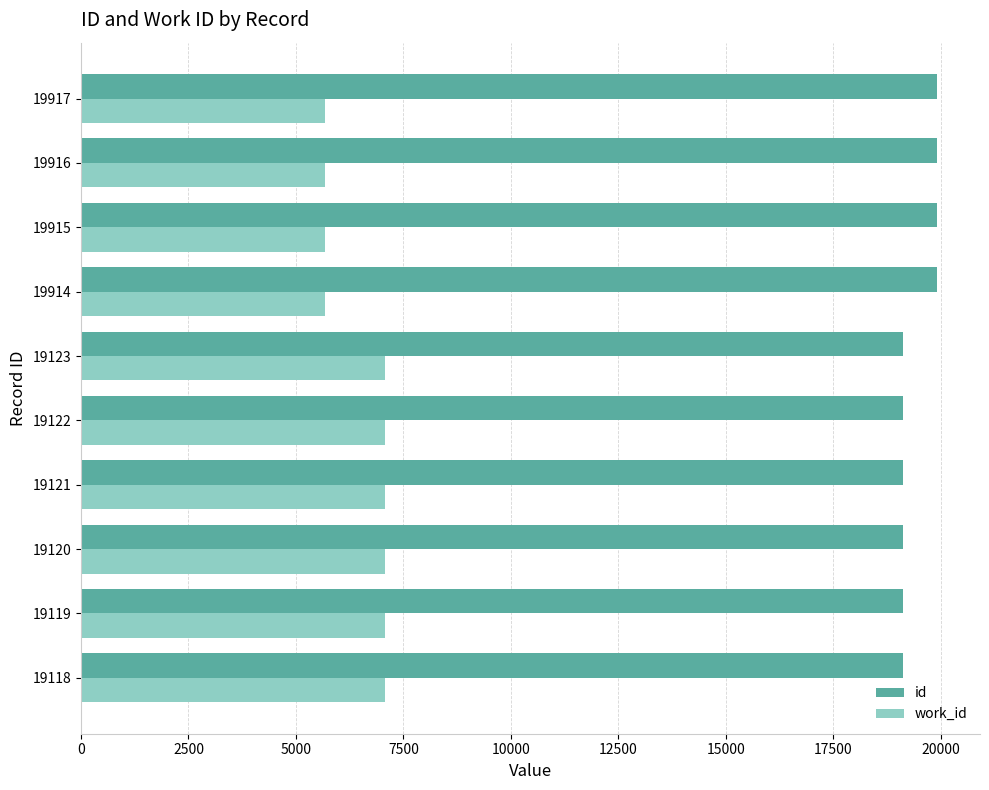

The work_id series shows 7080 at 19120. True or false?

True